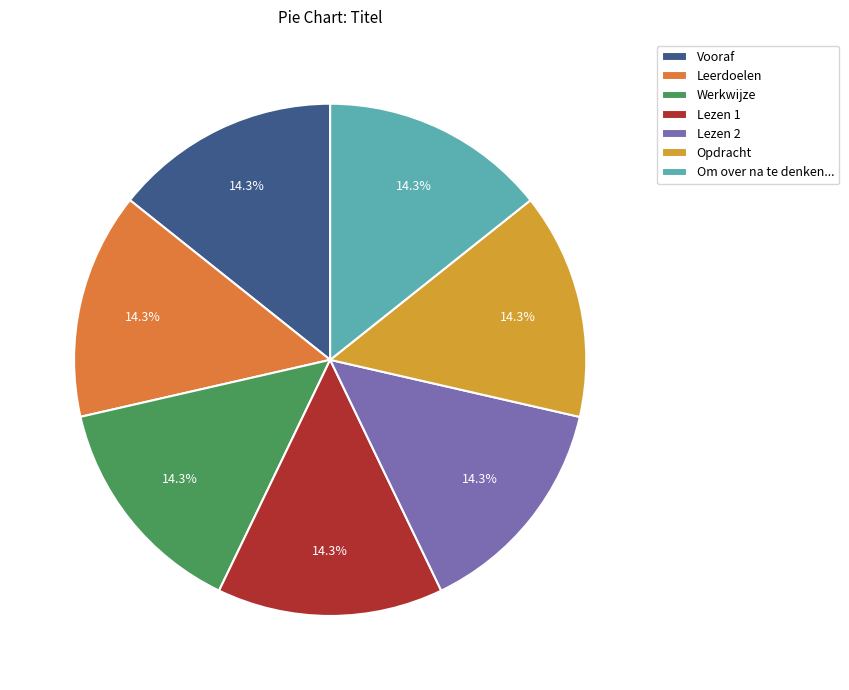

What is the ratio of the value at Opdracht to the value at Leerdoelen?

1.0